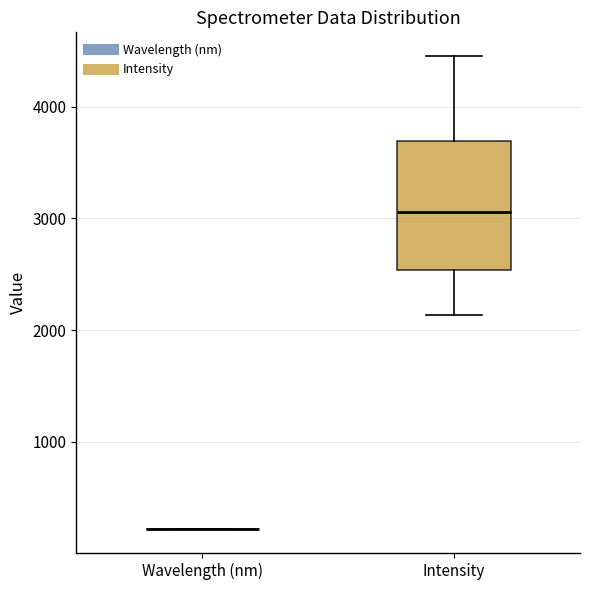

Reading left to right, transcribe this box plot: for each box, give where its median line is, the range the box spans, and where its two whiskers end, as read against the y-axis. The values are not printed on the chart, so give them approximately, as read against the axis.

Wavelength (nm): box collapsed to a line at 200, whiskers 200 to 200
Intensity: median 3100, box 2500 to 3700, whiskers 2100 to 4500